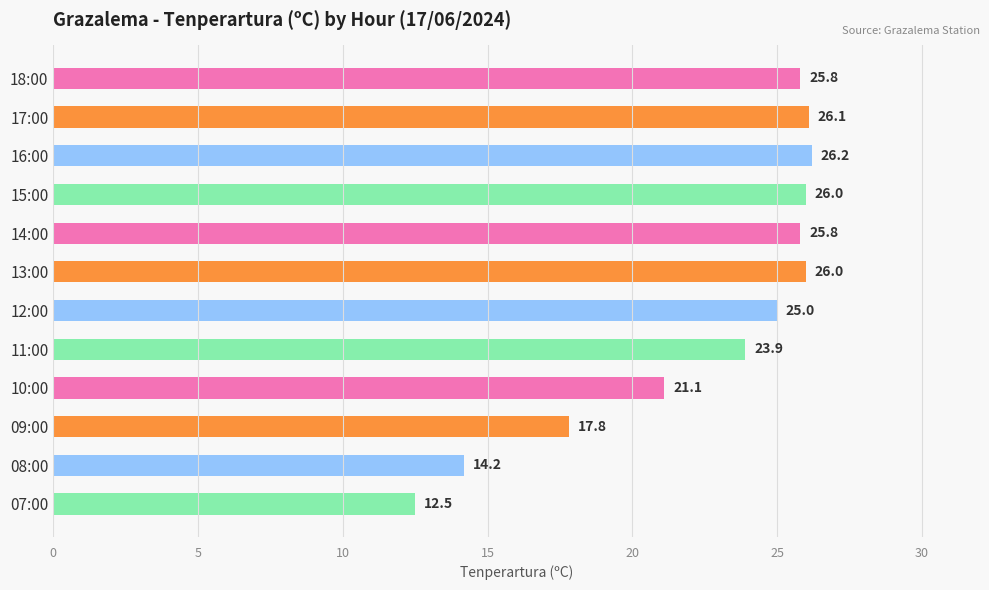

What is the difference between the maximum and minimum values?

13.7